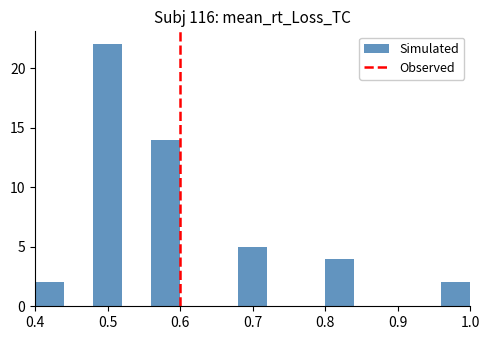

Over which range of the x-axis is the bar tallest?

0.48 to 0.52